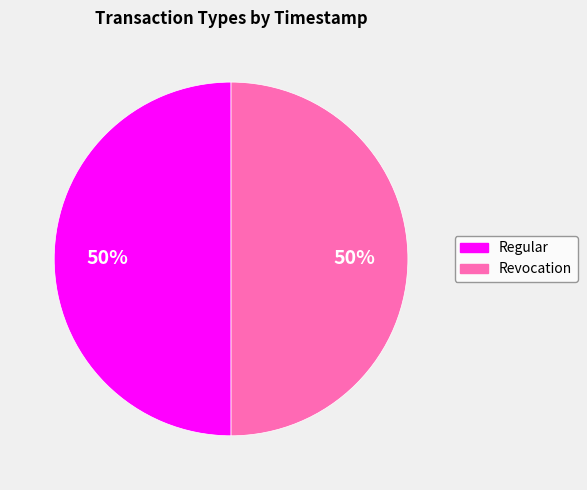

Combined, do Revocation and Regular account for over 50%?

Yes